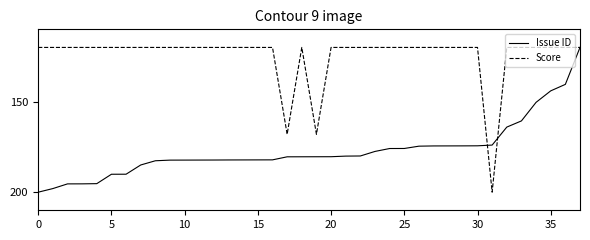

Rank the series by their average value, from lowest to highest.

Score, Issue ID